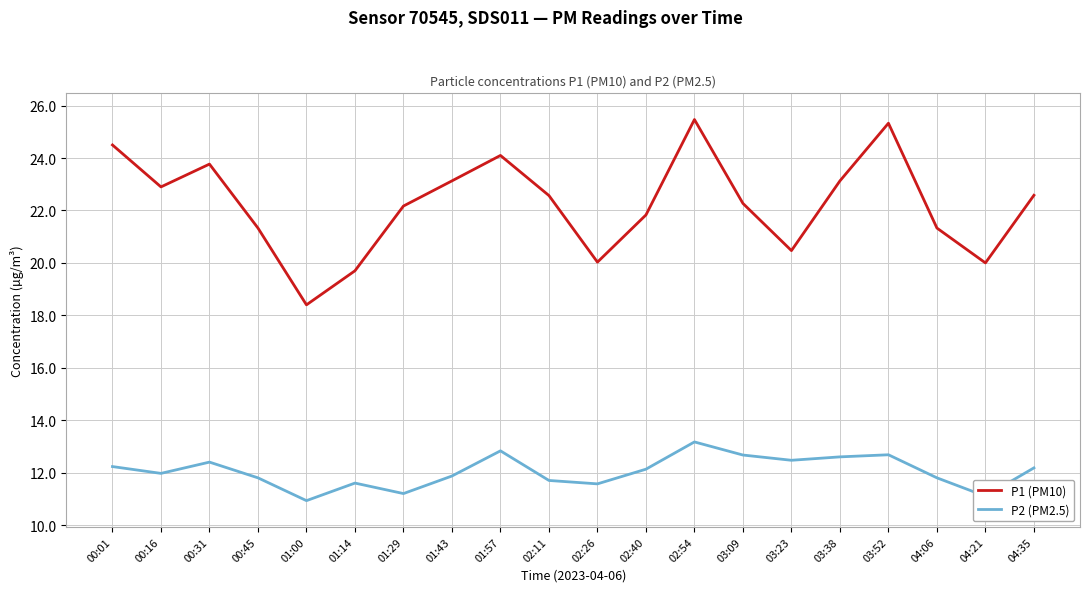

Is the value of P2 (PM2.5) at 01:29 greater than the value of P1 (PM10) at 02:11?

No